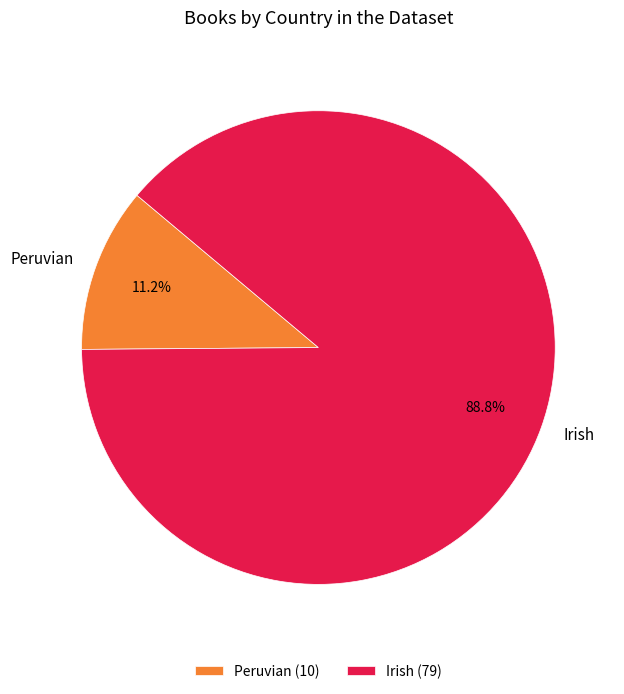

How many slices are in this pie chart?

2